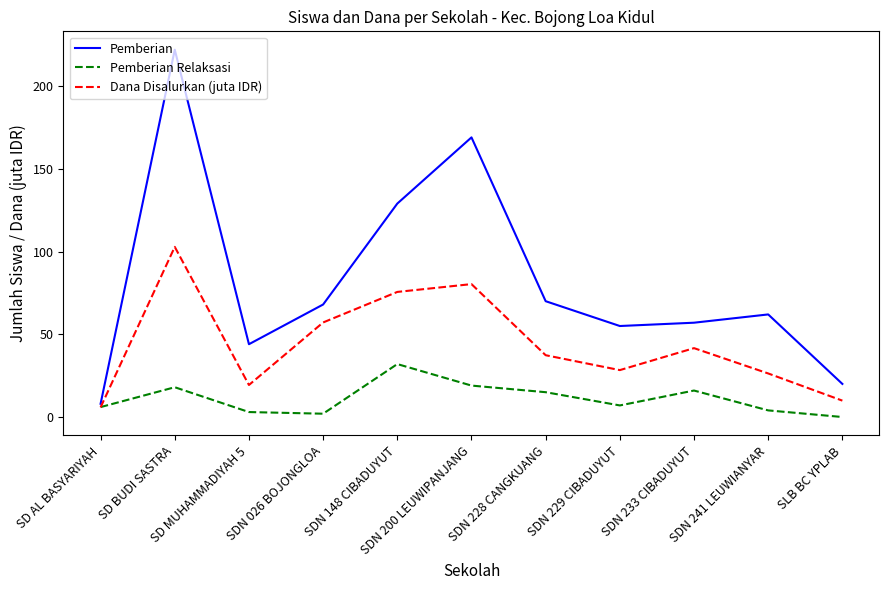

Which series has the largest range (max minus min)?

Pemberian